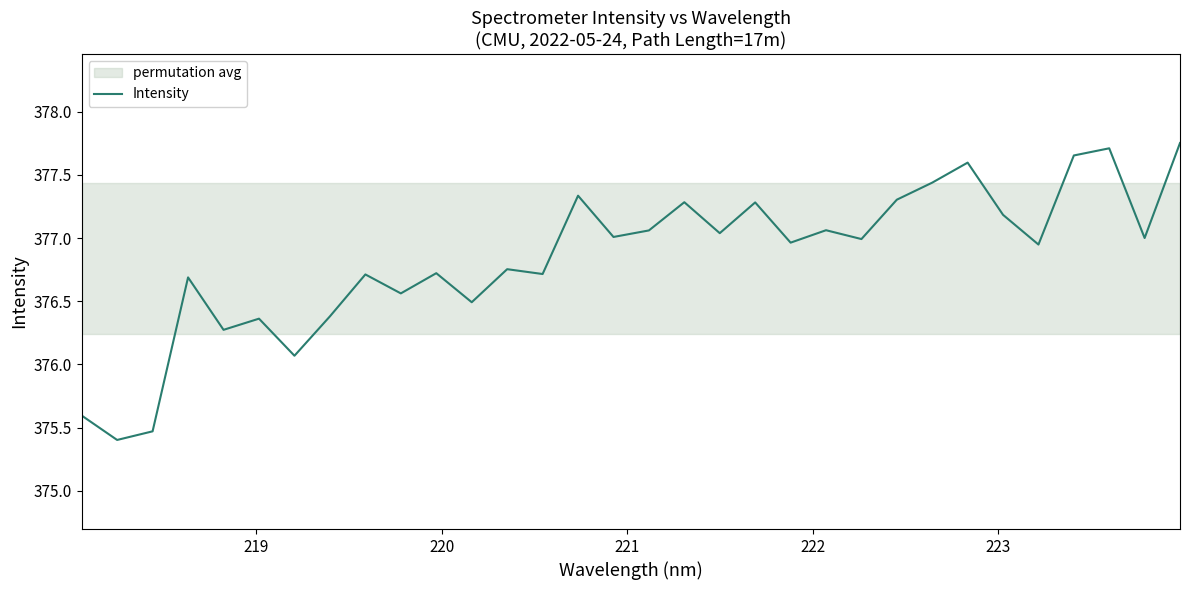

How many data points are less than 376?

3